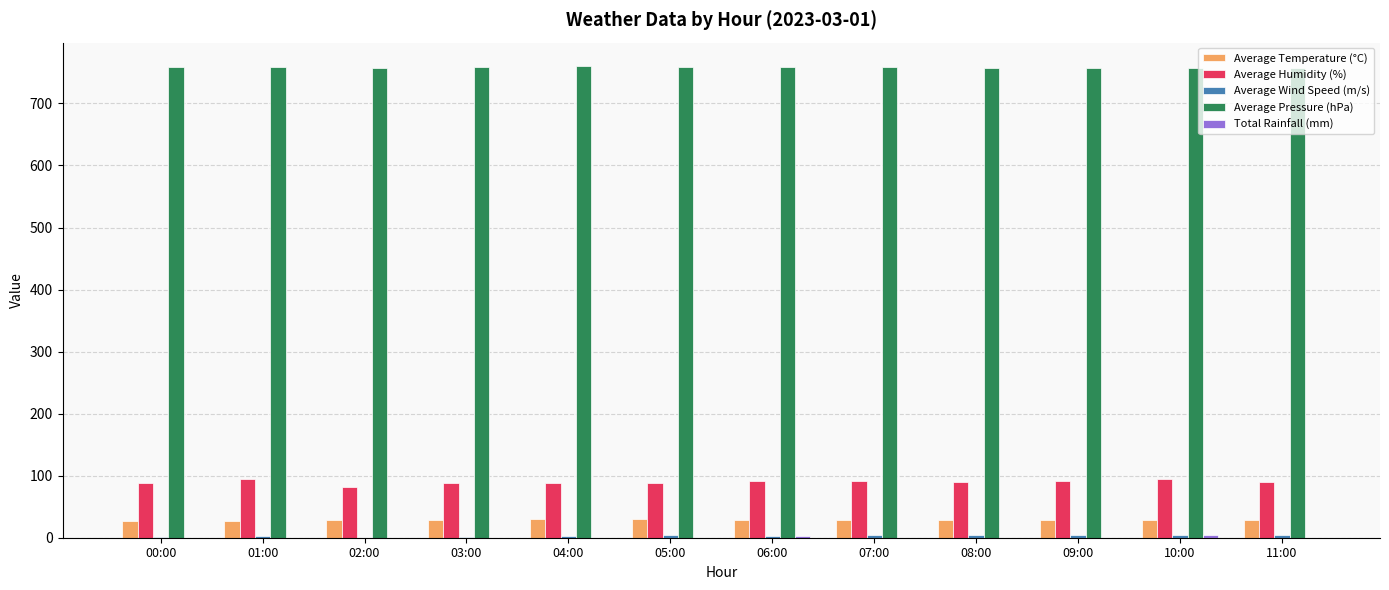

Which series has the largest total across all categories?

Average Pressure (hPa)